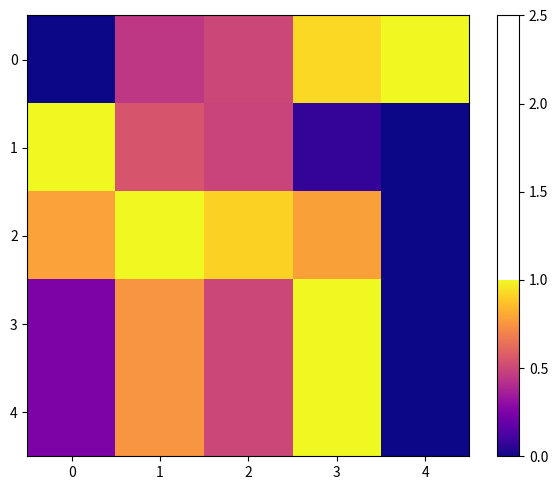

Between 1 and 2, which is larger?

2